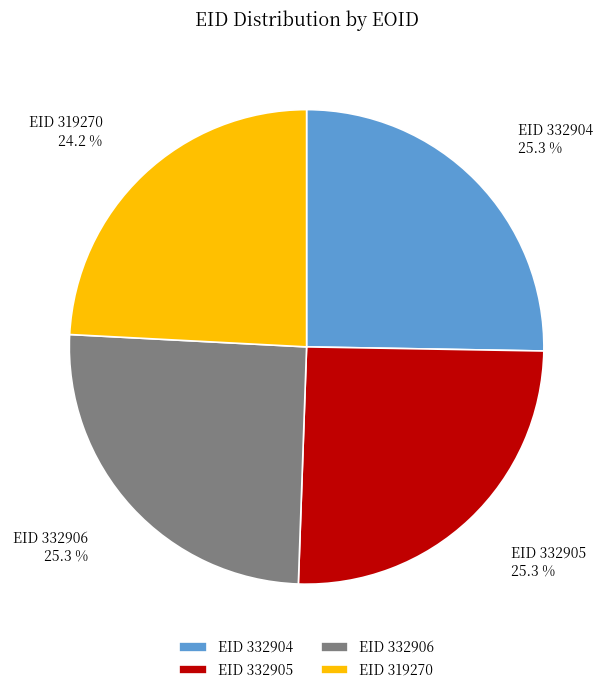

Which category has the smallest portion of the pie?

EID 319270